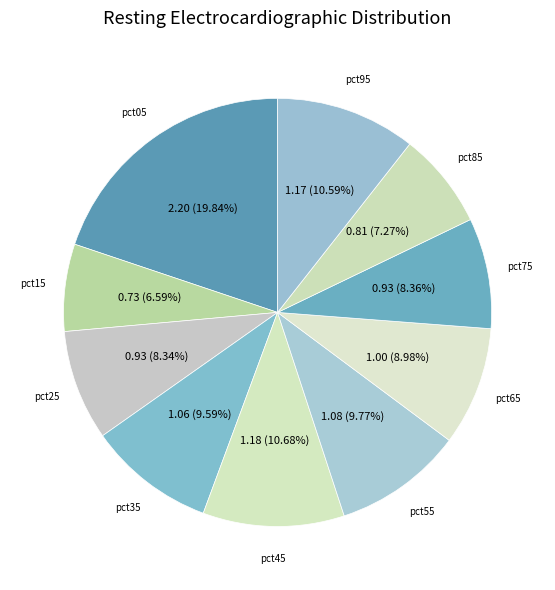

How many slices are in this pie chart?

10